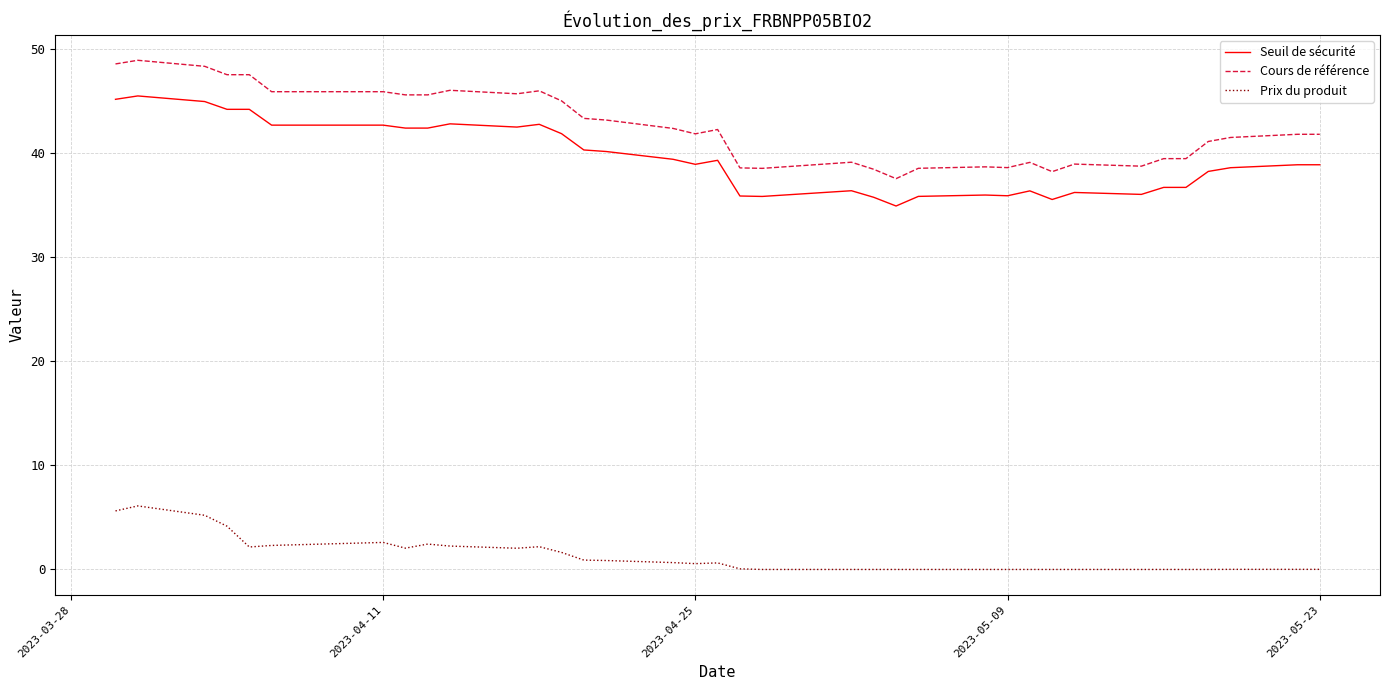

How many lines are shown in the chart?

3